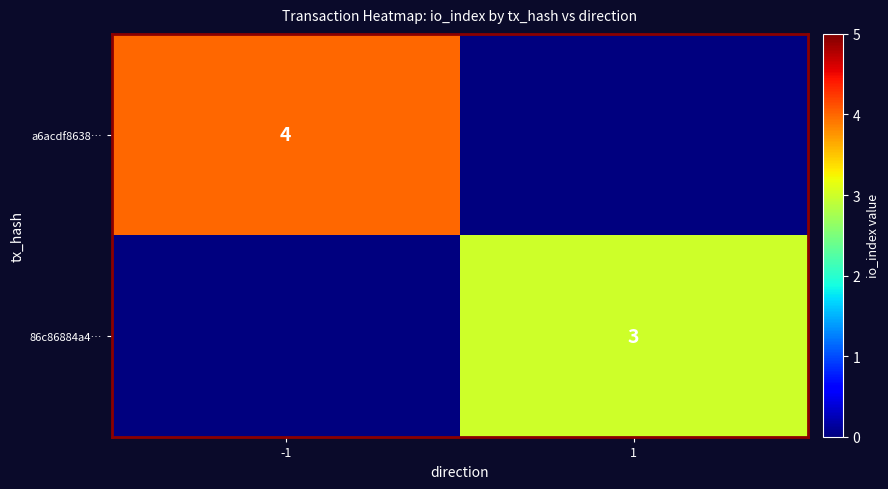

Which series has the widest spread of values?

a6acdf8638…